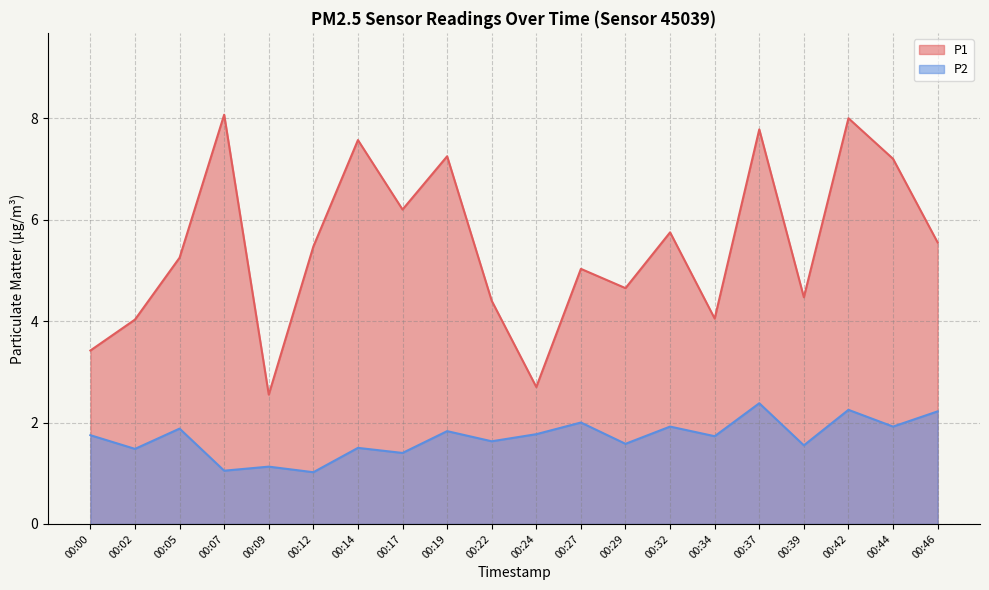

What is the difference between the P2 values at 00:46 and 00:32?

0.3